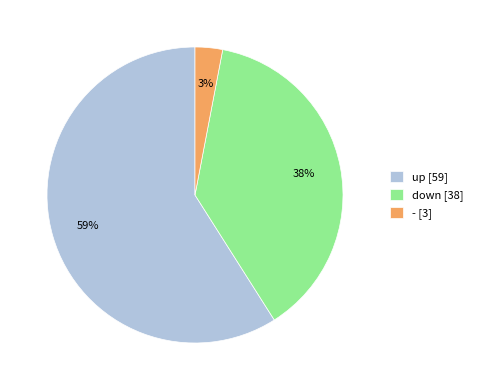

True or false: up accounts for 66% of the total.

False